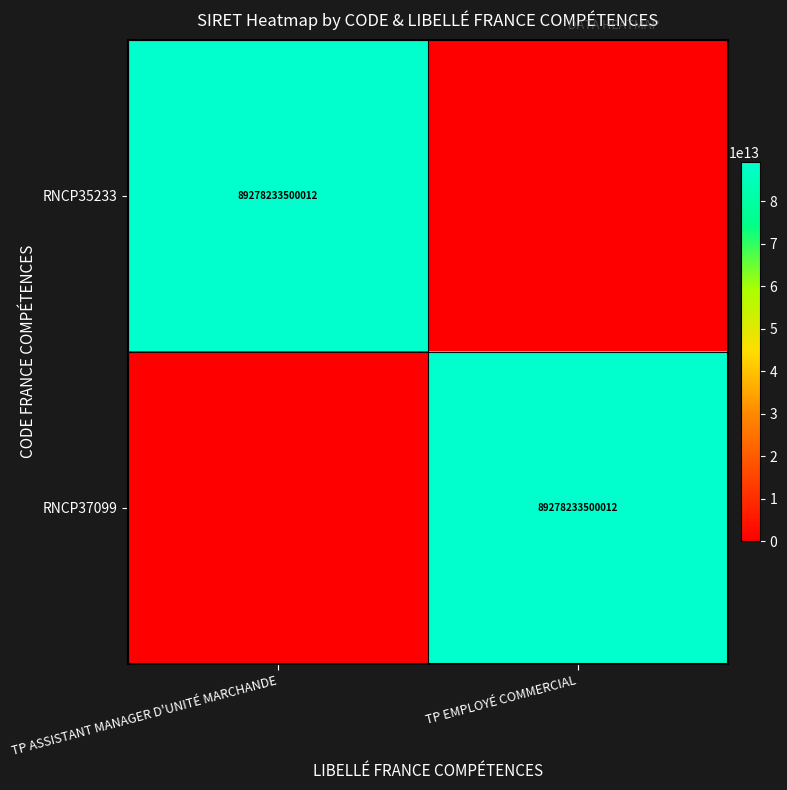

True or false: RNCP35233 has a value of 89278233500012 at TP ASSISTANT MANAGER D'UNITÉ MARCHANDE.

True